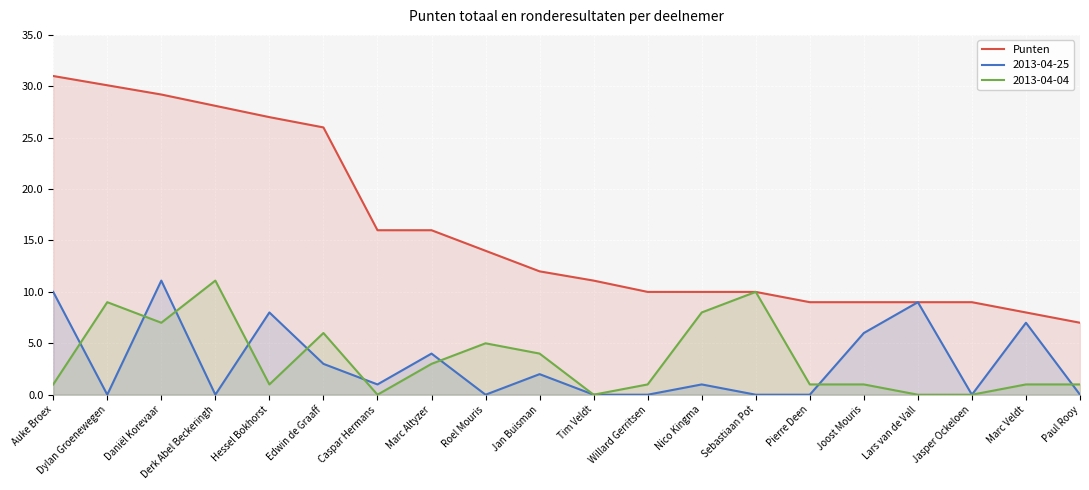

List the labels in order of value, smallest first.

Paul Rooy, Marc Veldt, Pierre Deen, Joost Mouris, Lars van de Vall, Jasper Ockeloen, Willard Gerritsen, Nico Kingma, Sebastiaan Pot, Tim Veldt, Jan Buisman, Roel Mouris, Caspar Hermans, Marc Altyzer, Edwin de Graaff, Hessel Bokhorst, Derk Abel Beckeringh, Daniël Korevaar, Dylan Groenewegen, Auke Broex